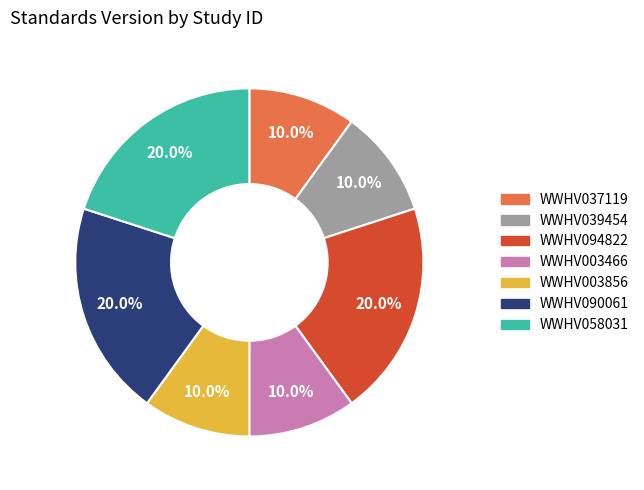

To the nearest percent, what portion does WWHV037119 represent?

10%